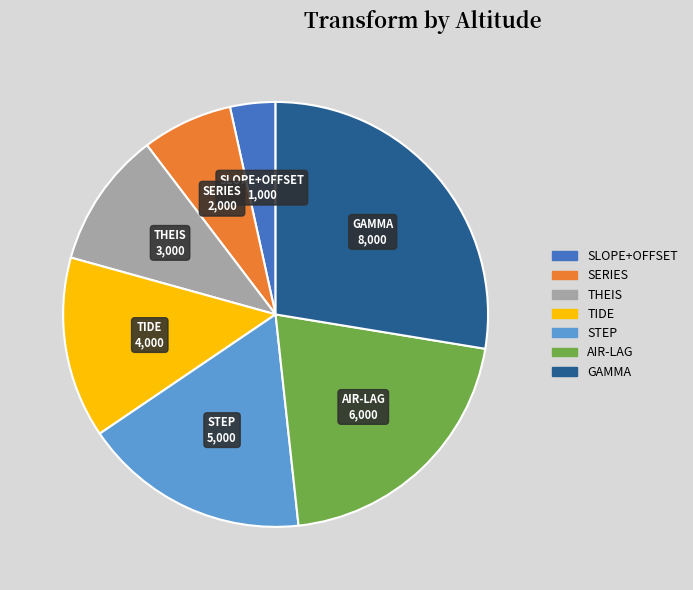

Rank the categories by value from highest to lowest.

GAMMA, AIR-LAG, STEP, TIDE, THEIS, SERIES, SLOPE+OFFSET